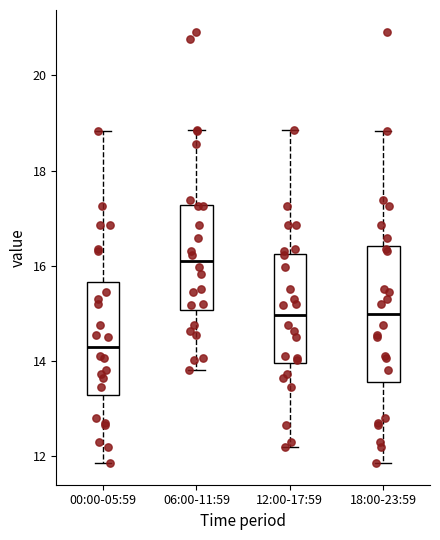

Which box is the tallest, from its lower edge to its upper edge?

18:00-23:59